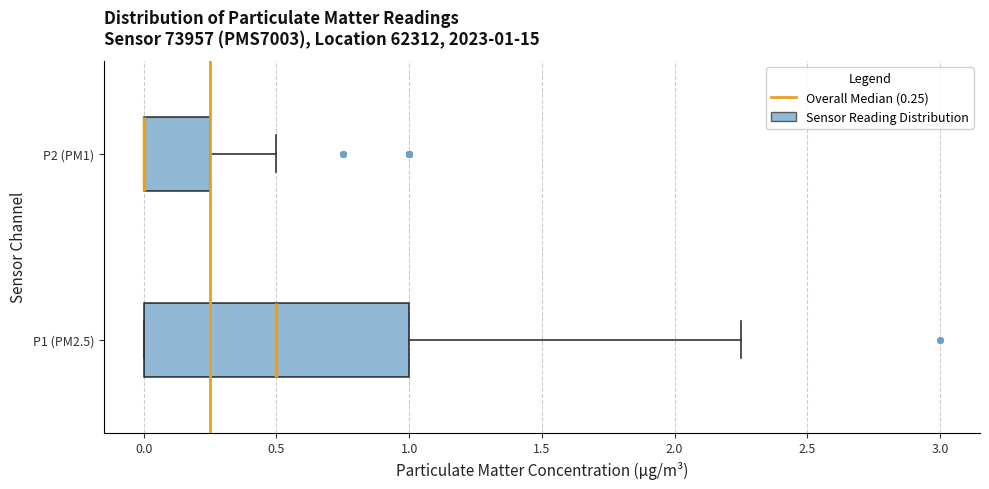

Which box is the widest, from its left edge to its right edge?

P1 (PM2.5)